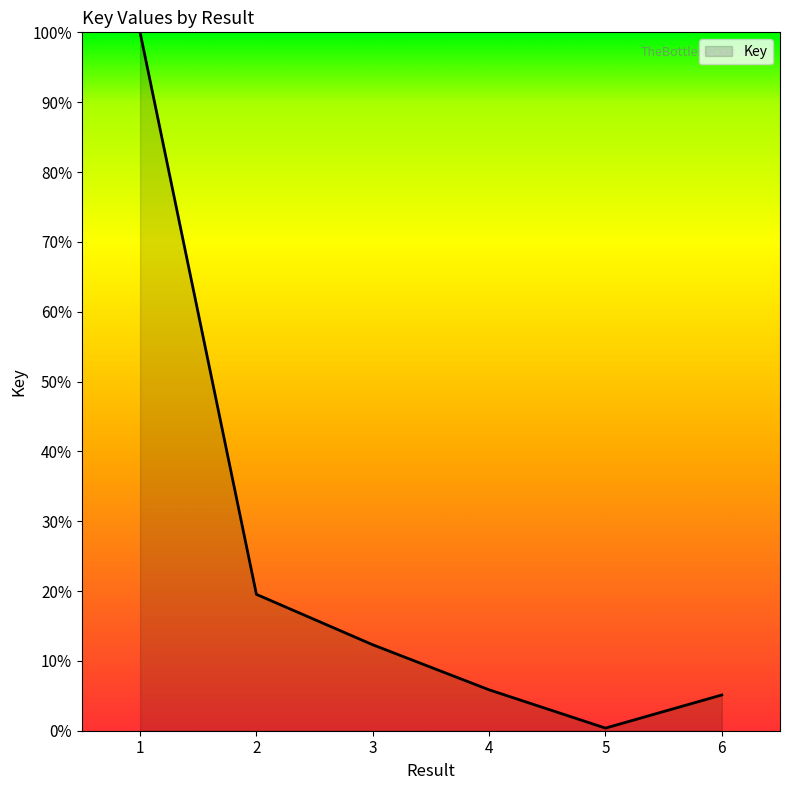

Is it true that the value at 6 is 5.1?

True